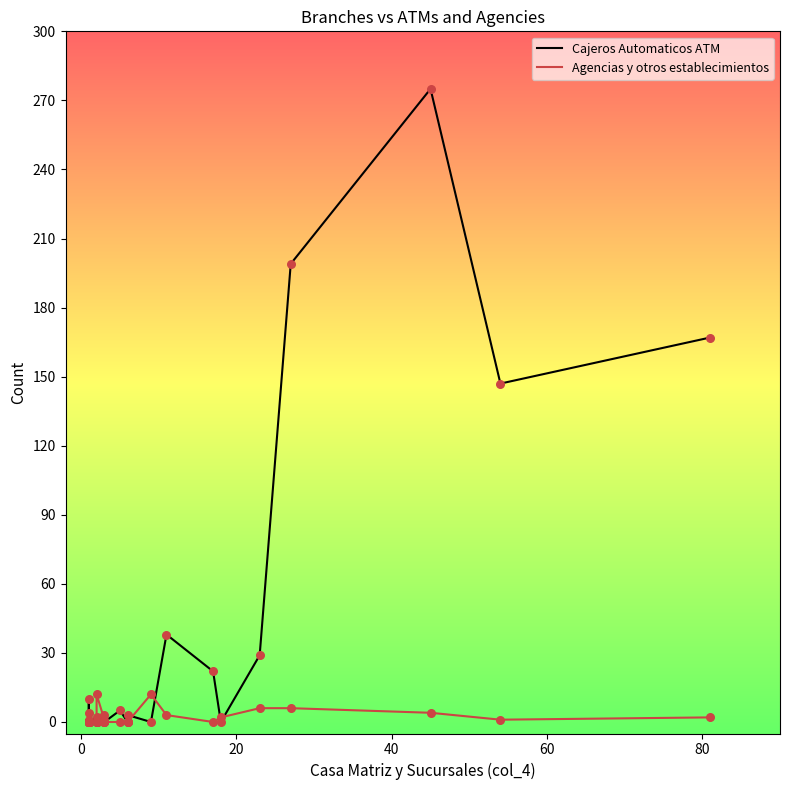

Which series has the widest spread of Y values?

Cajeros Automaticos ATM